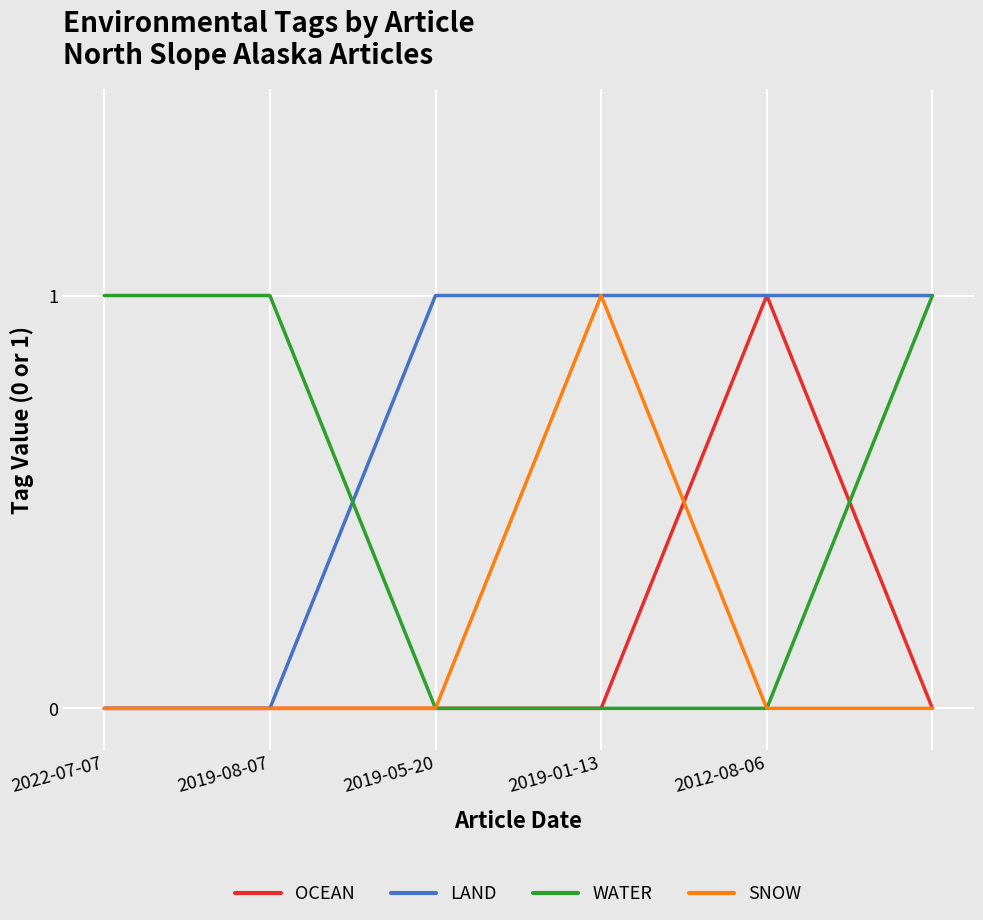

What are all the series names shown in the legend?

OCEAN, LAND, WATER, SNOW